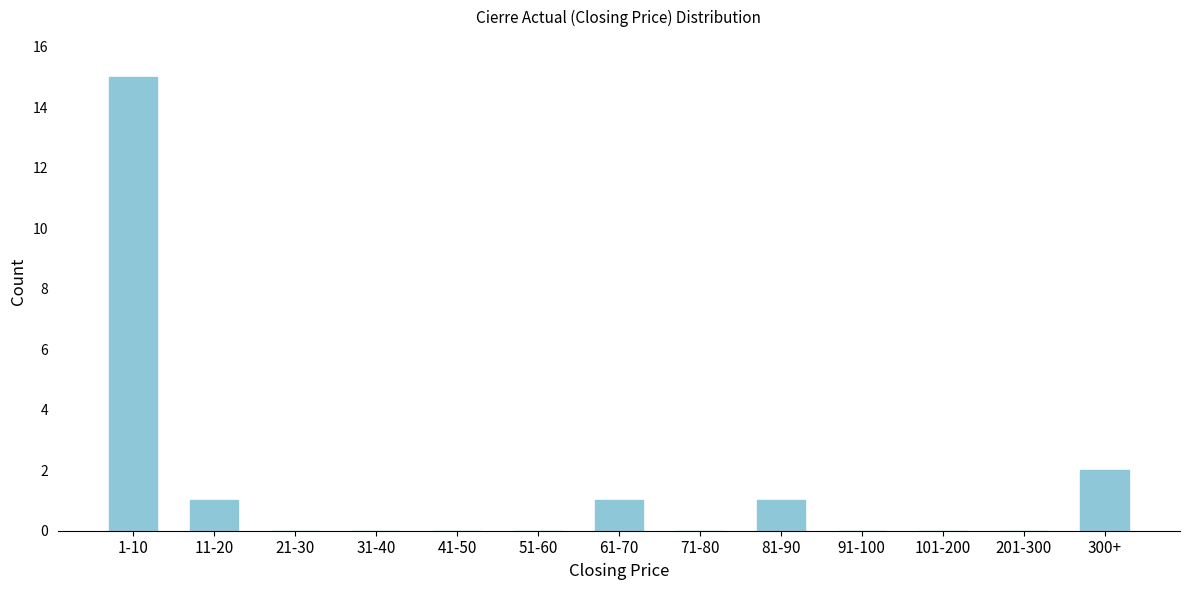

Reading right to left, what are all the values shown in this chart?

300+=2	201-300=0	101-200=0	91-100=0	81-90=1	71-80=0	61-70=1	51-60=0	41-50=0	31-40=0	21-30=0	11-20=1	1-10=15